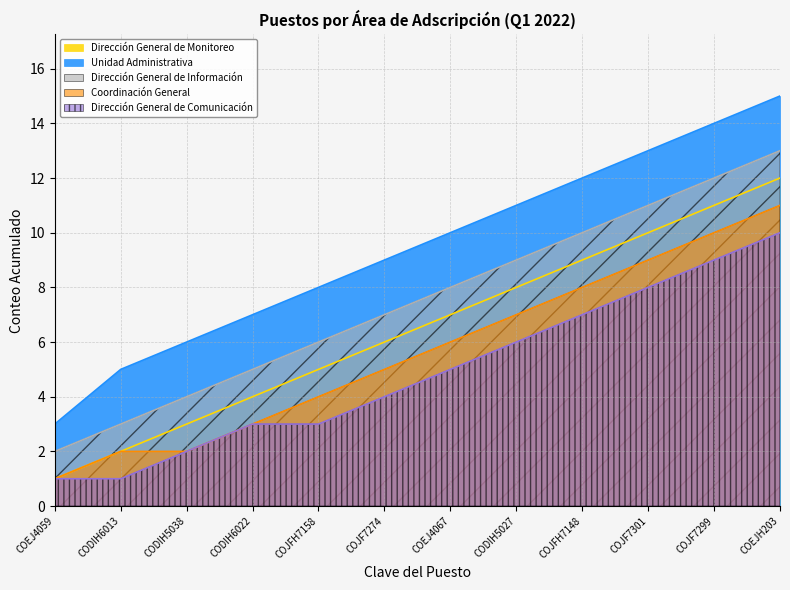

Reading left to right, transcribe all the data shown in this chart.

Dirección General de Monitoreo: 1	2	3	4	5	6	7	8	9	10	11	12
Unidad Administrativa: 3	5	6	7	8	9	10	11	12	13	14	15
Dirección General de Información: 2	3	4	5	6	7	8	9	10	11	12	13
Coordinación General: 1	2	2	3	4	5	6	7	8	9	10	11
Dirección General de Comunicación: 1	1	2	3	3	4	5	6	7	8	9	10